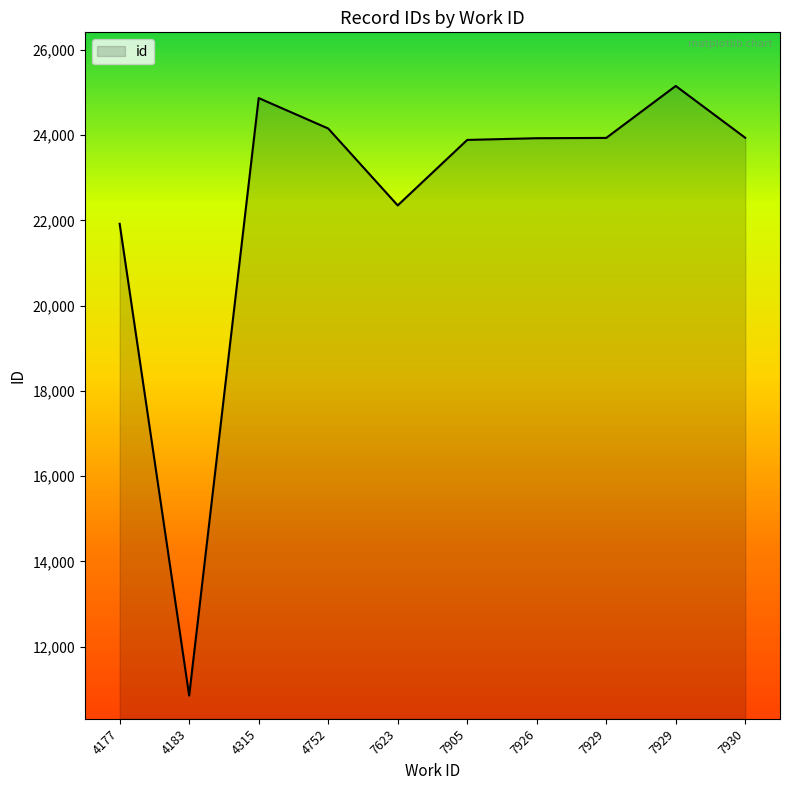

What is the ratio of the value at 7926 to the value at 7929?

1.0